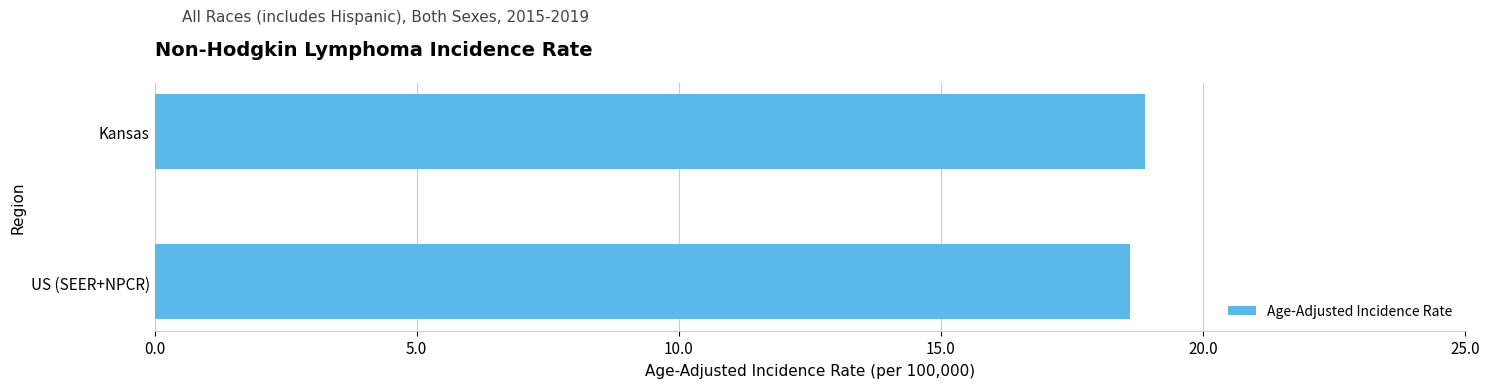

How many series are shown in this chart?

1